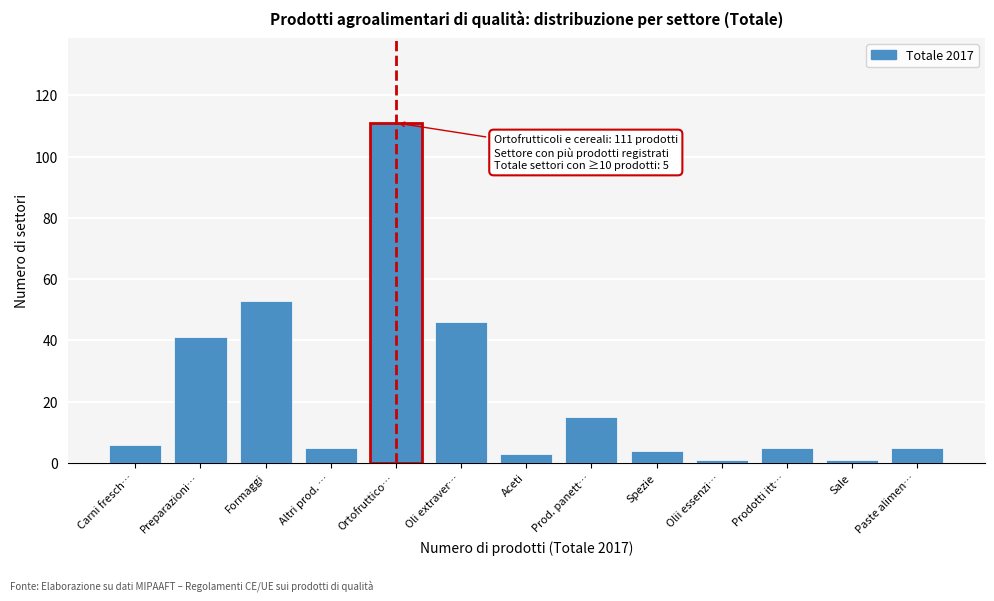

Reading left to right, extract all data points from this chart.

Carni fresch…=6	Preparazioni…=41	Formaggi=53	Altri prod. …=5	Ortofruttico…=111	Oli extraver…=46	Aceti=3	Prod. panett…=15	Spezie=4	Olii essenzi…=1	Prodotti itt…=5	Sale=1	Paste alimen…=5